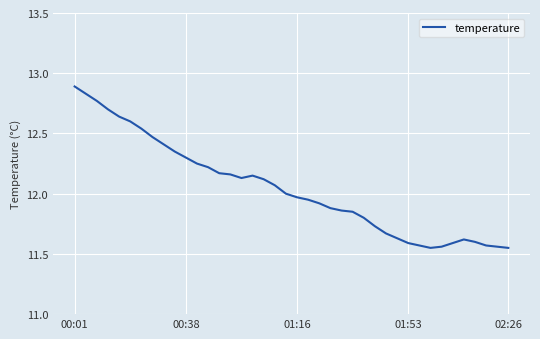

What is the greatest value displayed?

12.9